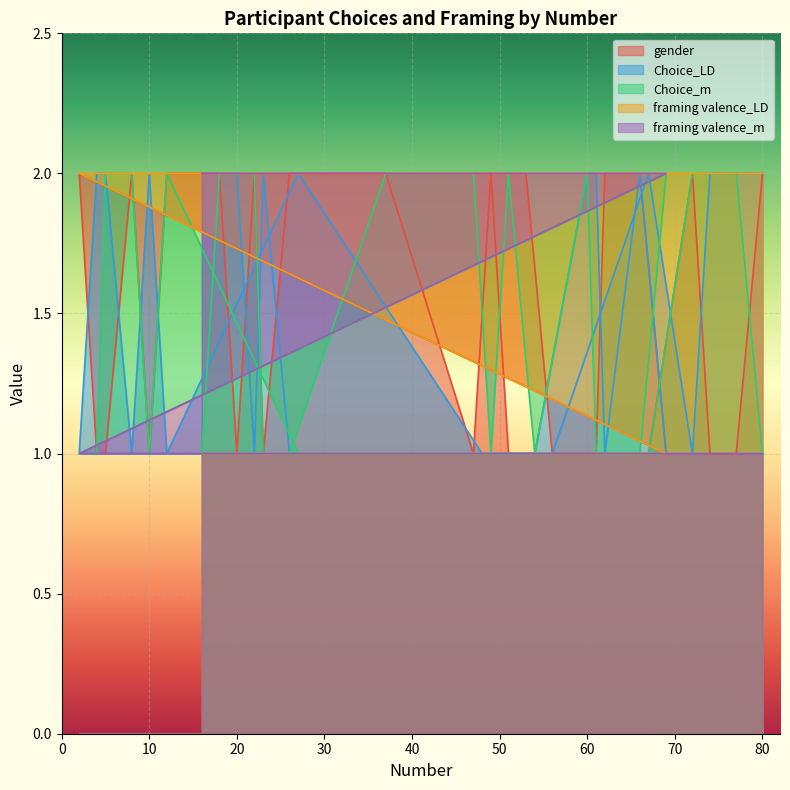

What is the total value across all series at 16?

8